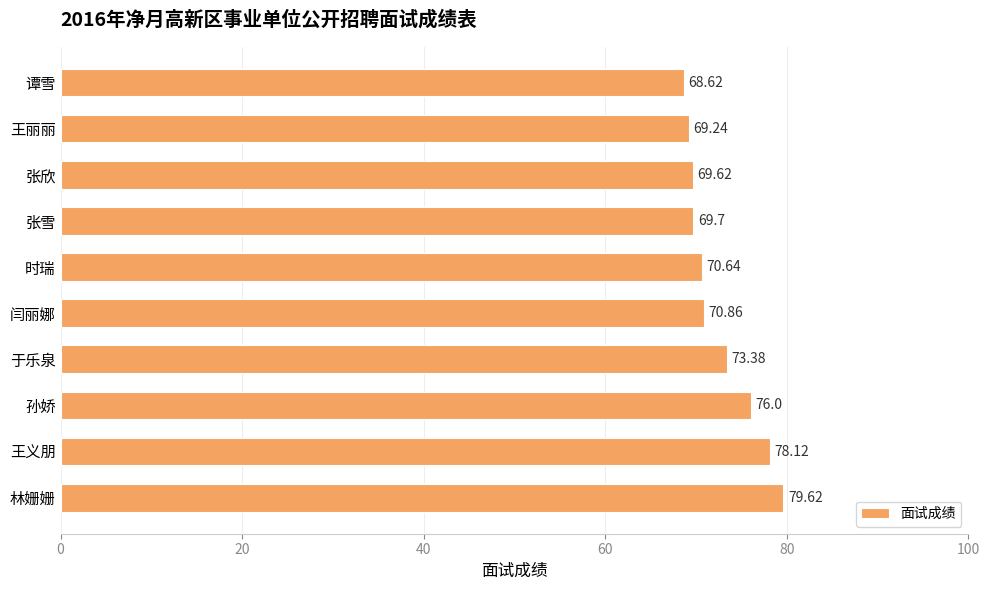

What is the difference between the values at 张雪 and 孙娇?

6.3